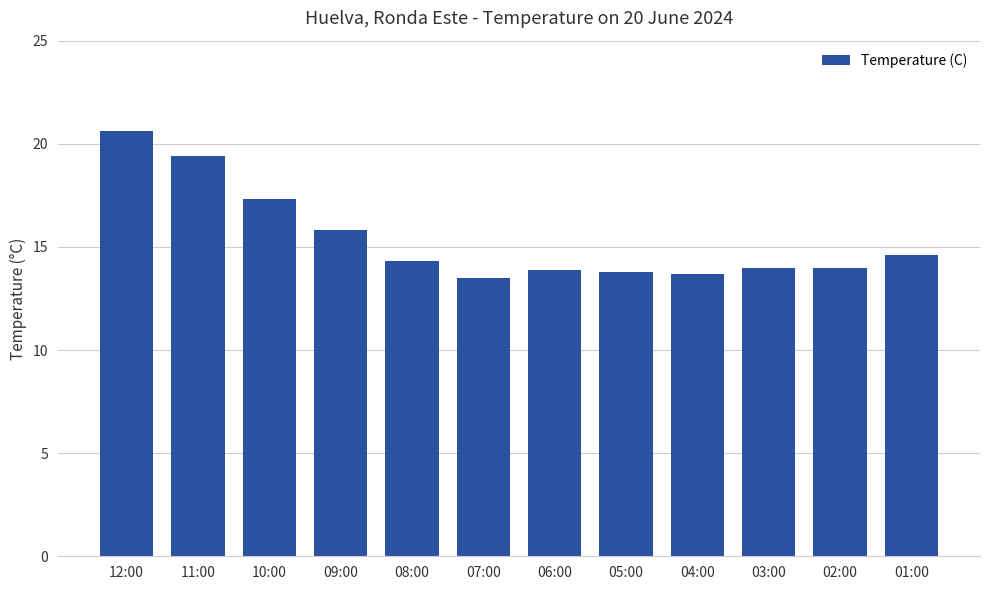

What is the difference between the second highest and minimum values?

5.9